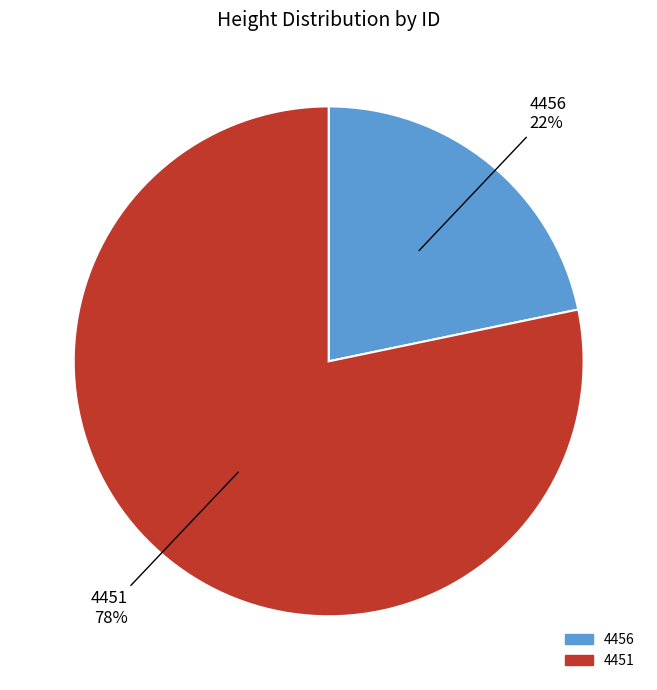

Do 4451 and 4456 together represent more than half of the pie?

Yes